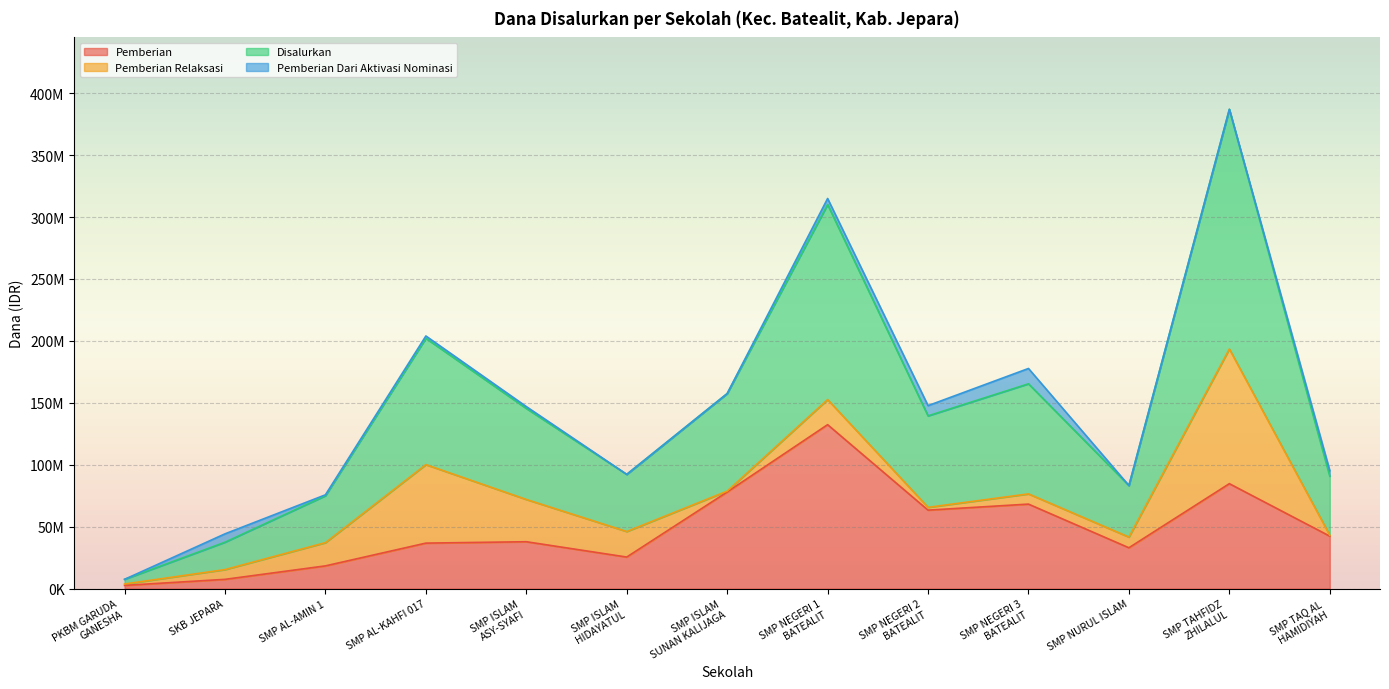

Where is Pemberian nearest to the value 67500000?

SMP NEGERI 3
BATEALIT